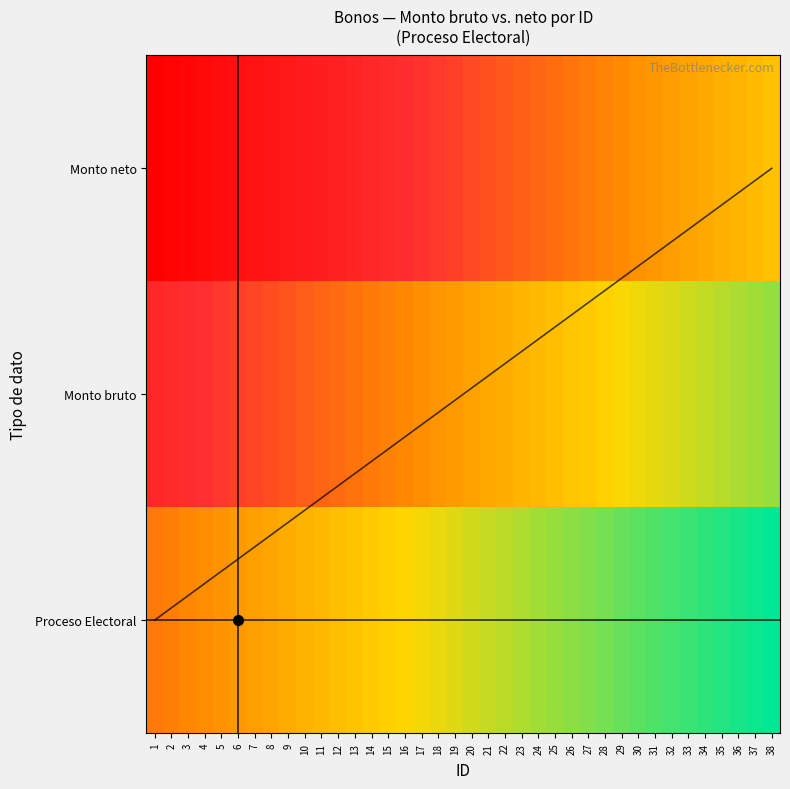

What is the minimum value shown in the chart?

-0.7